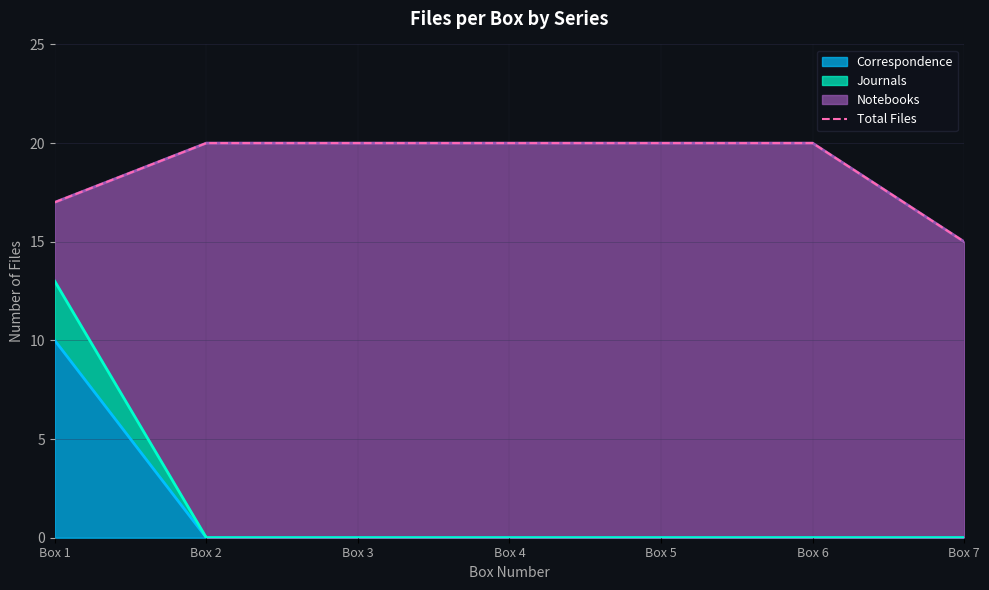

Count the values in the range 17 to 20.

6